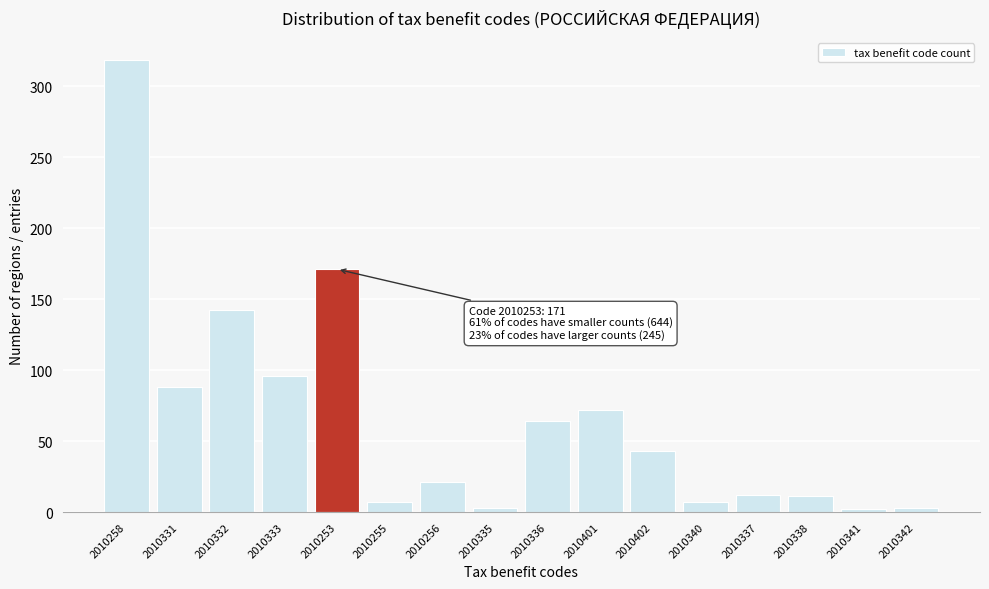

What position from the right is 2010401?

7